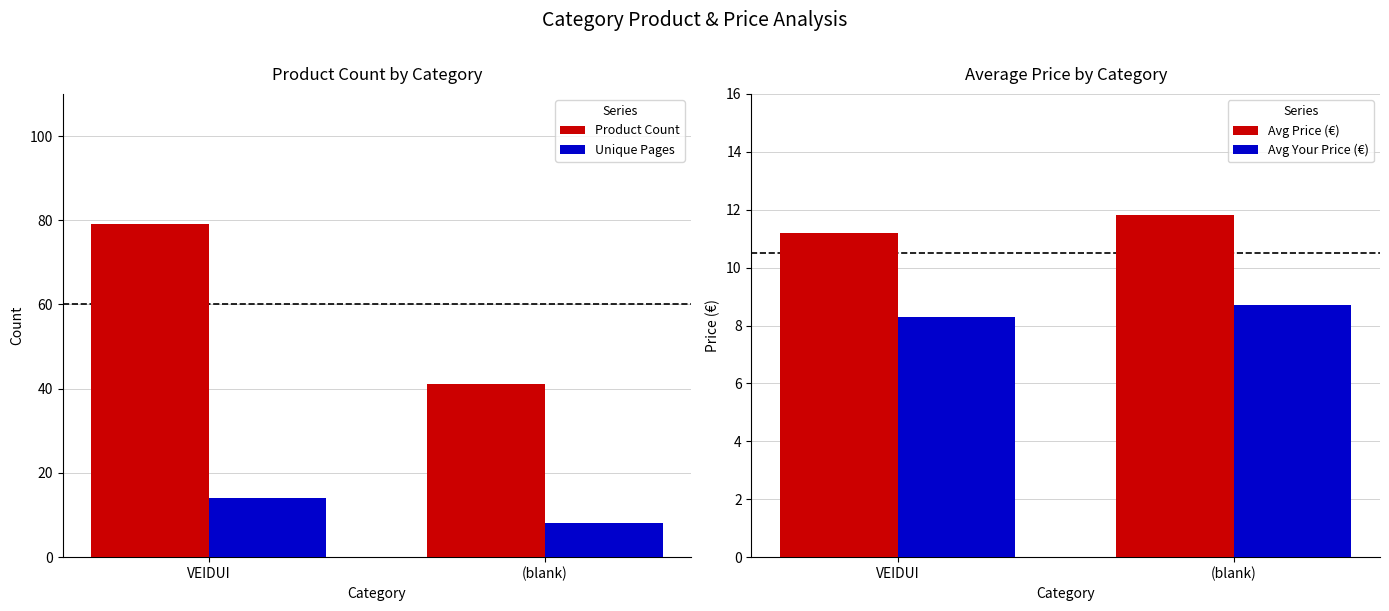

Is it true that Product Count equals 79.0 at VEIDUI?

True